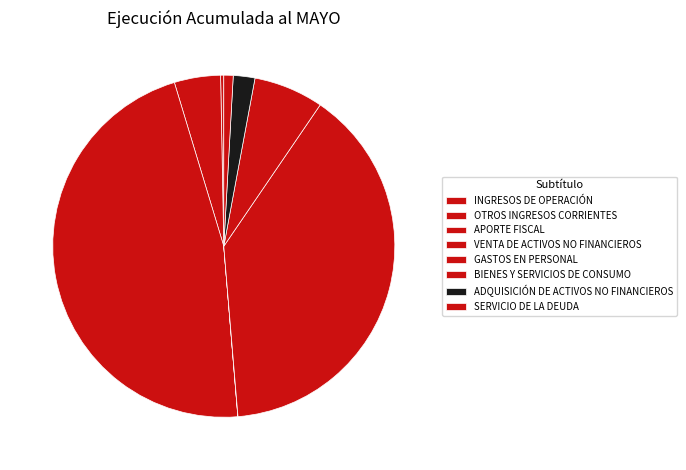

Count the number of slices in the pie.

8